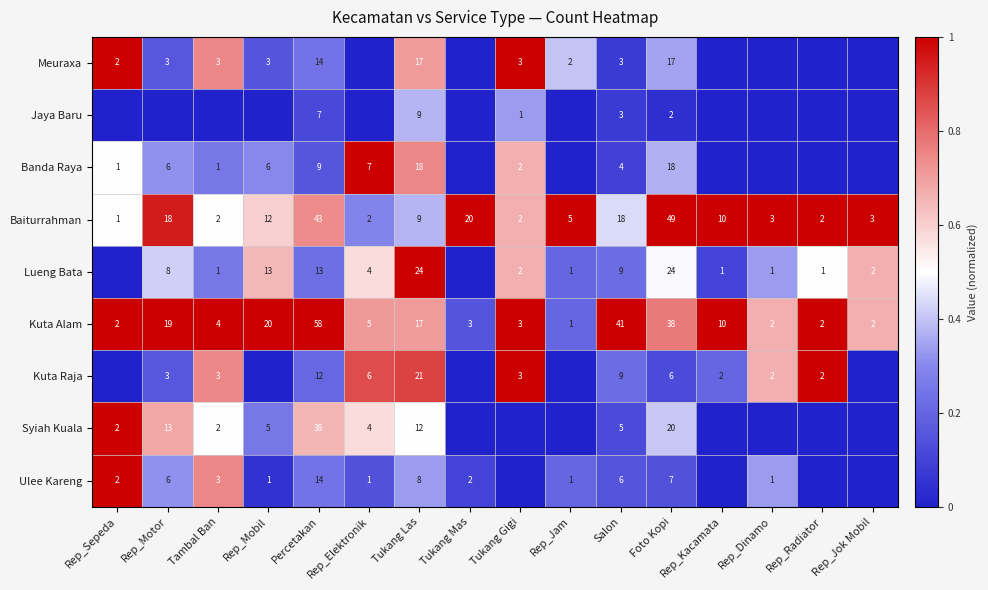

What is the difference between the Ulee Kareng values at Tukang Las and Tambal Ban?

5